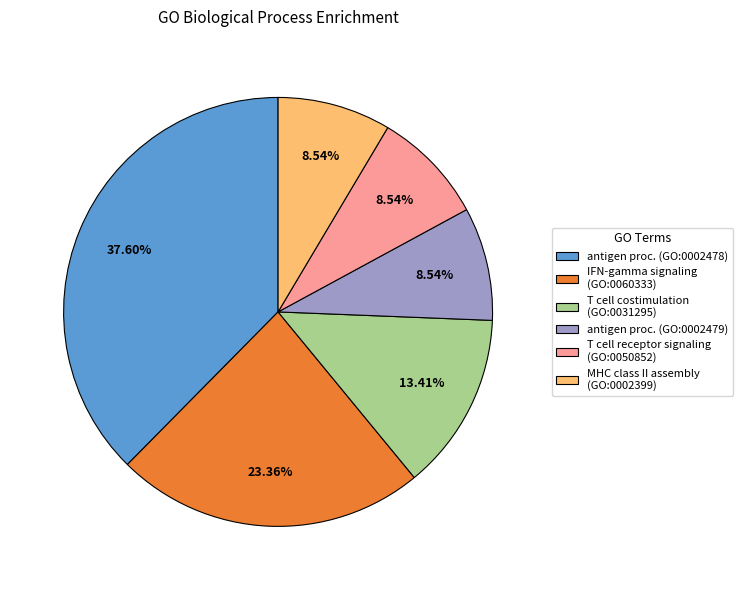

Between IFN-gamma signaling (GO:0060333) and MHC class II assembly (GO:0002399), which is larger?

IFN-gamma signaling (GO:0060333)